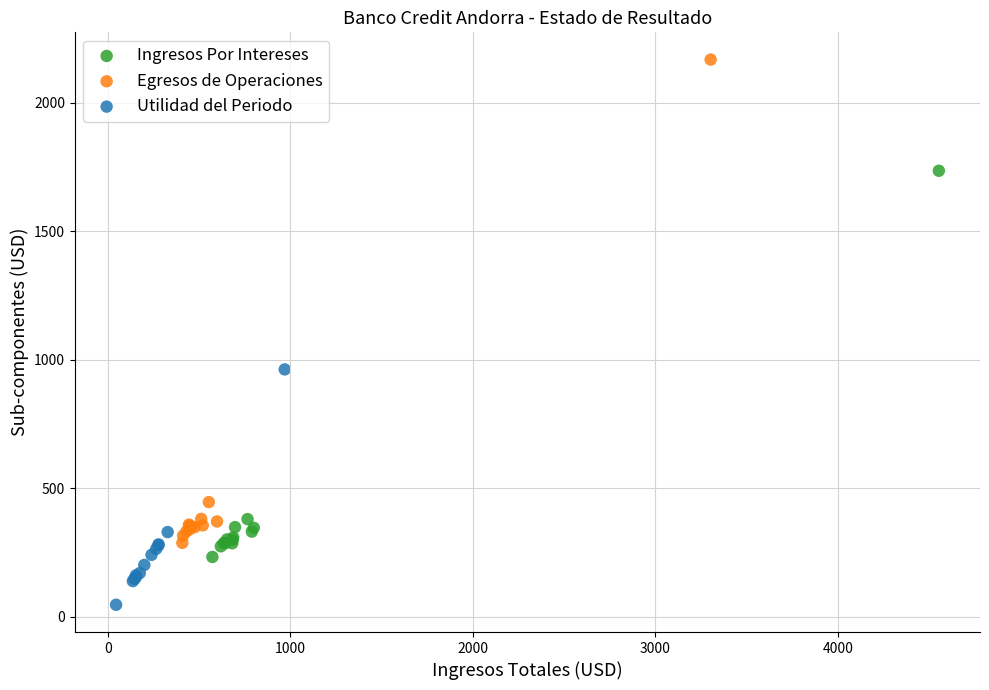

Which series has the largest Y range (max minus min)?

Egresos de Operaciones